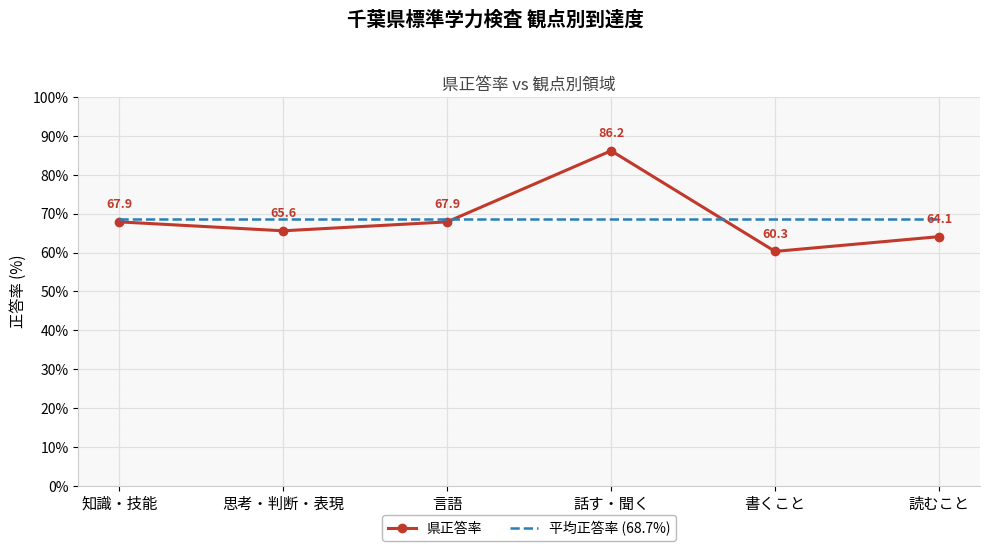

What is the difference between the maximum and minimum values in the 県正答率 series?

25.9